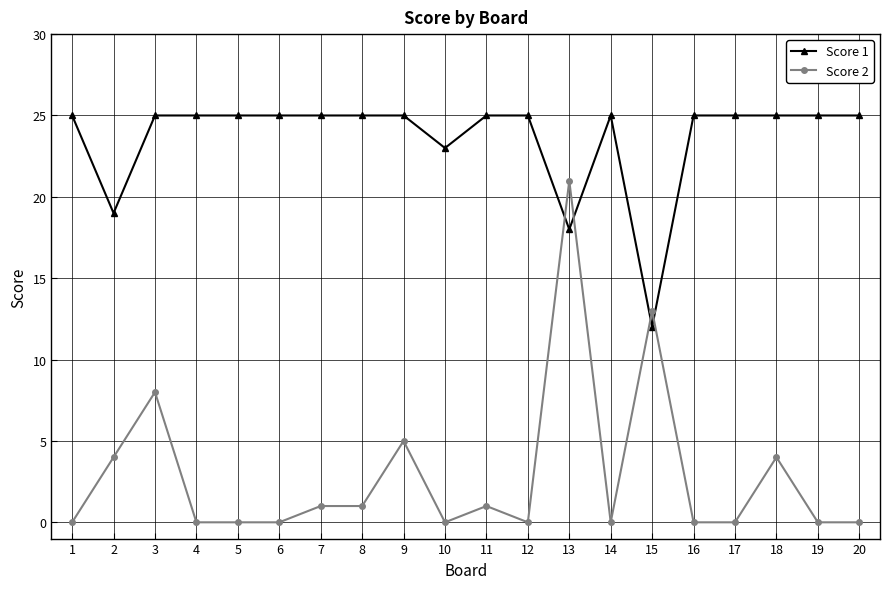

What is the average value of the Score 2 series?

3